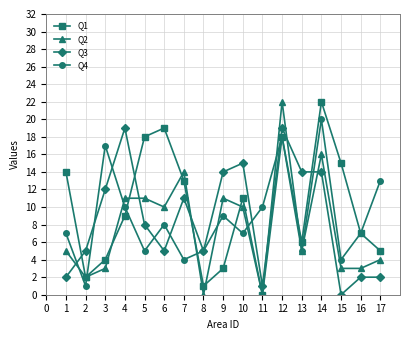

How many series are shown in this chart?

4